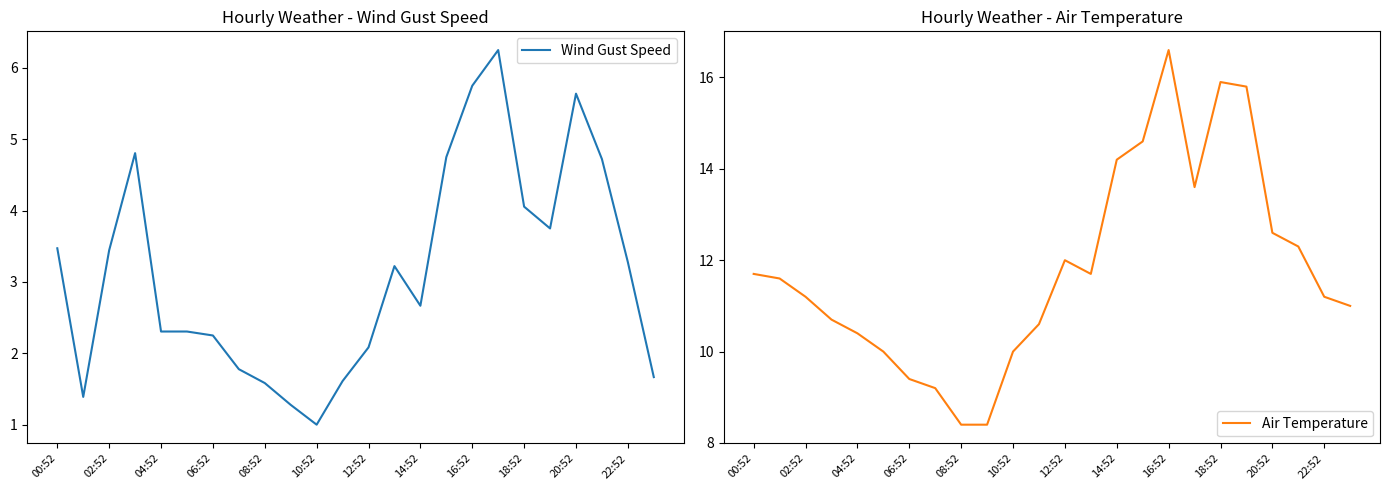

Is it true that Wind Gust Speed equals 2.7 at 14:52?

True